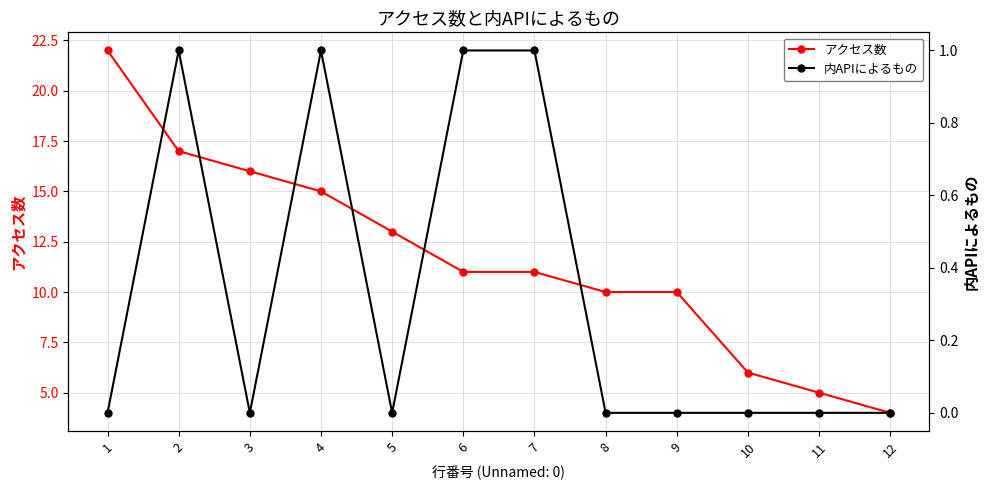

At which label does 内APIによるもの reach its peak?

2